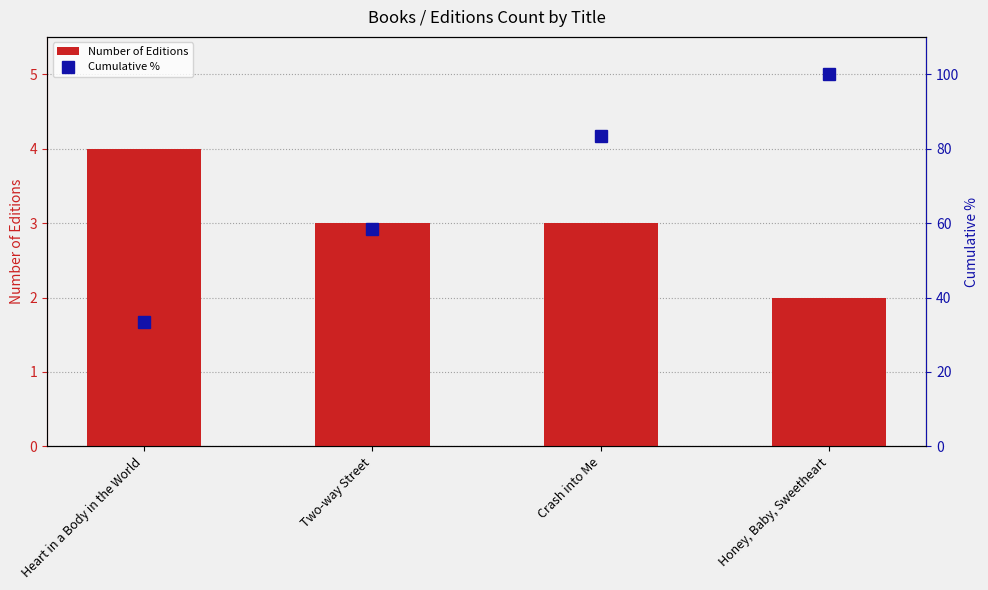

What value does the Number of Editions series have at Heart in a Body in the World?

4